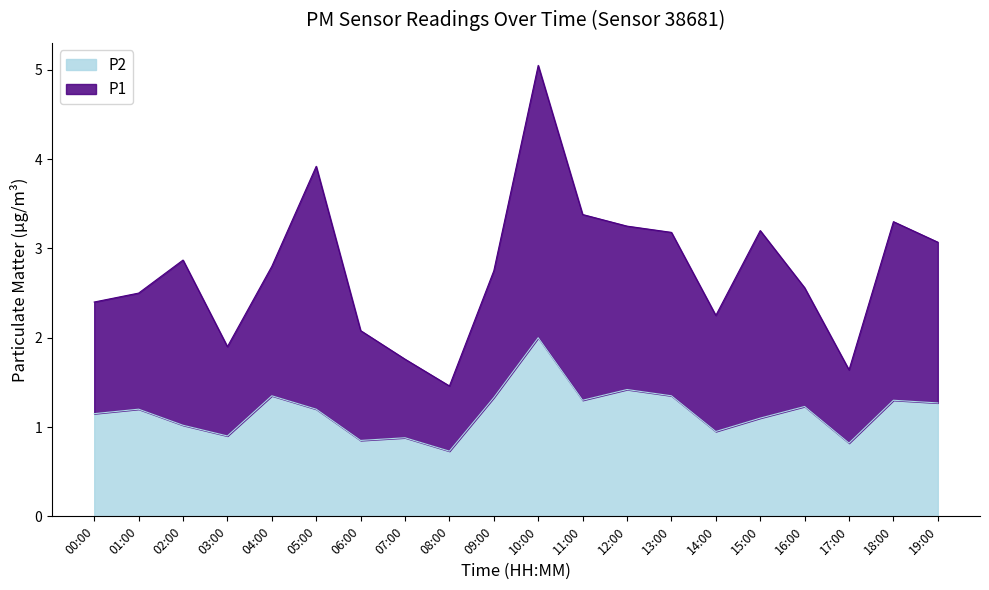

Which category has the highest value in the P2 series?

10:00